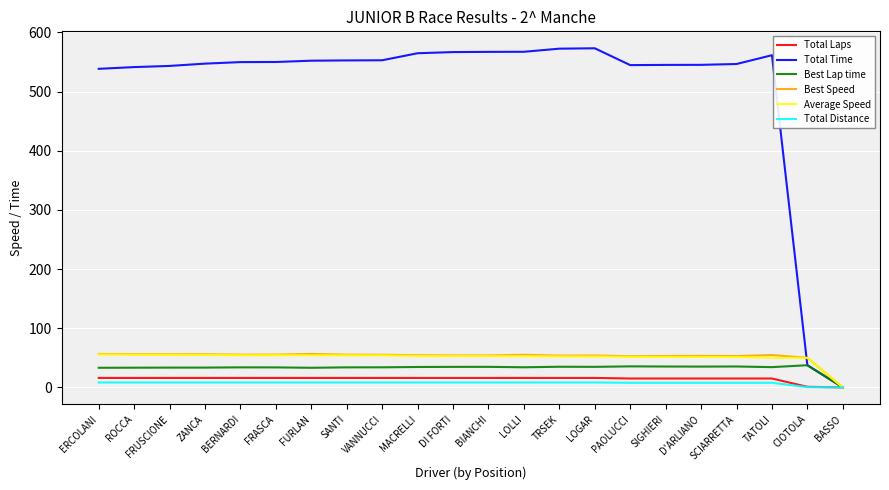

Which series has the largest total across all categories?

Total Time